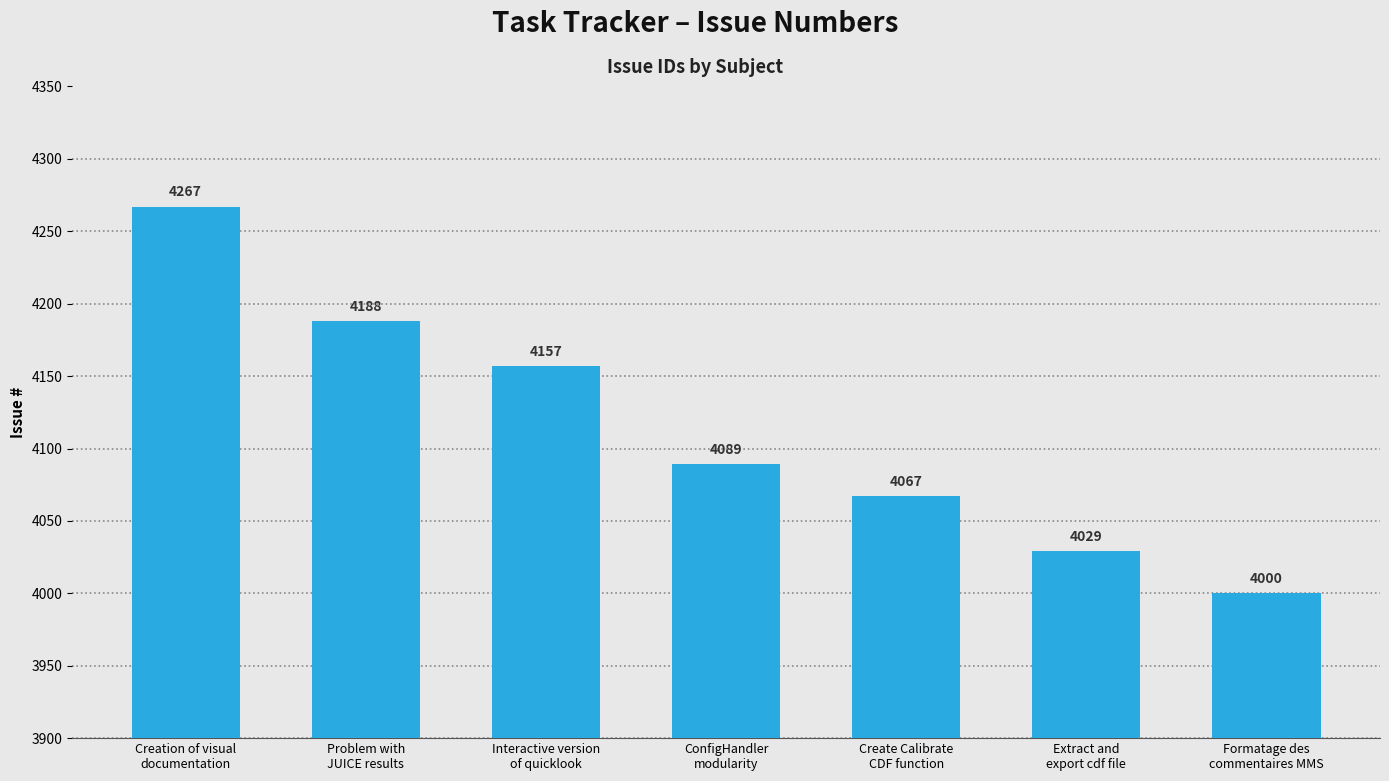

Reading left to right, list all the values displayed in this chart.

4267	4188	4157	4089	4067	4029	4000